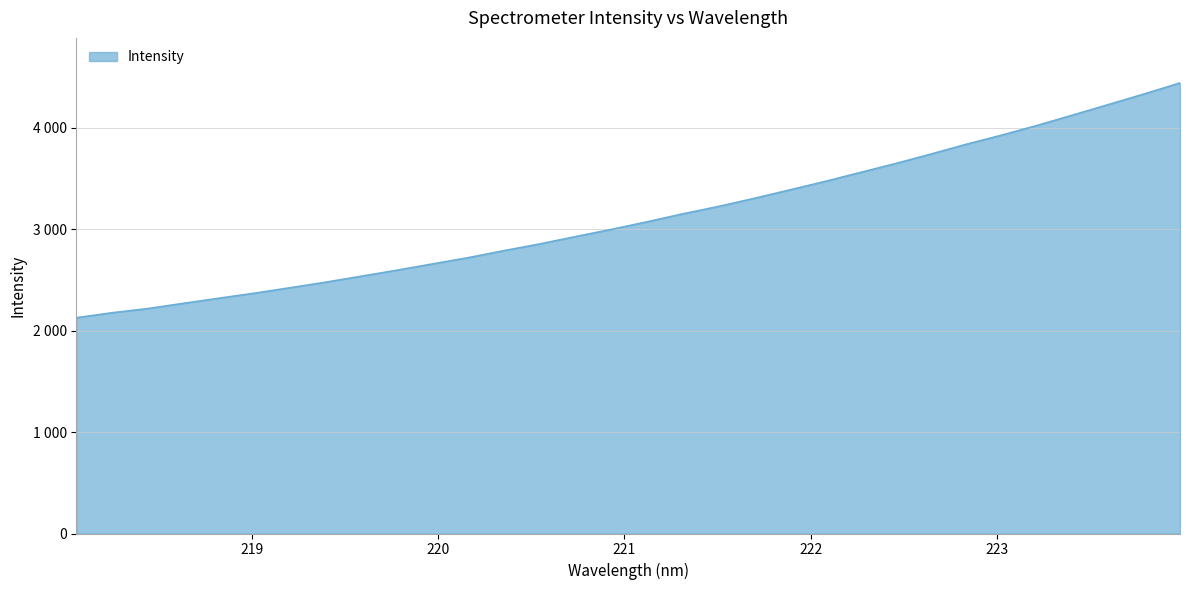

Where is the data nearest to the value 3282?

221.6902